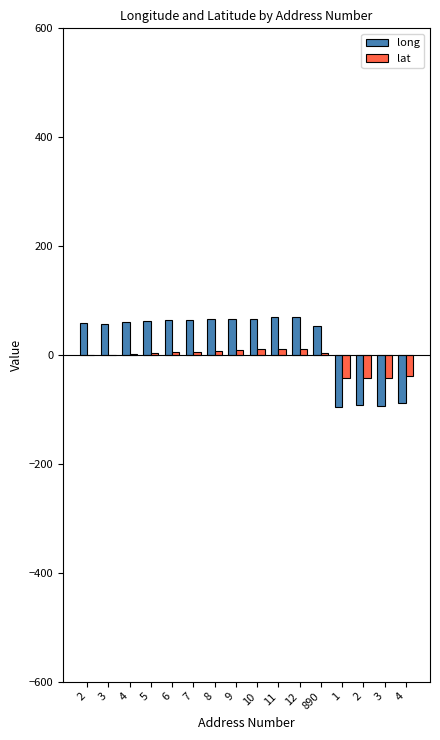

What is the average value of the lat series?

-6.2